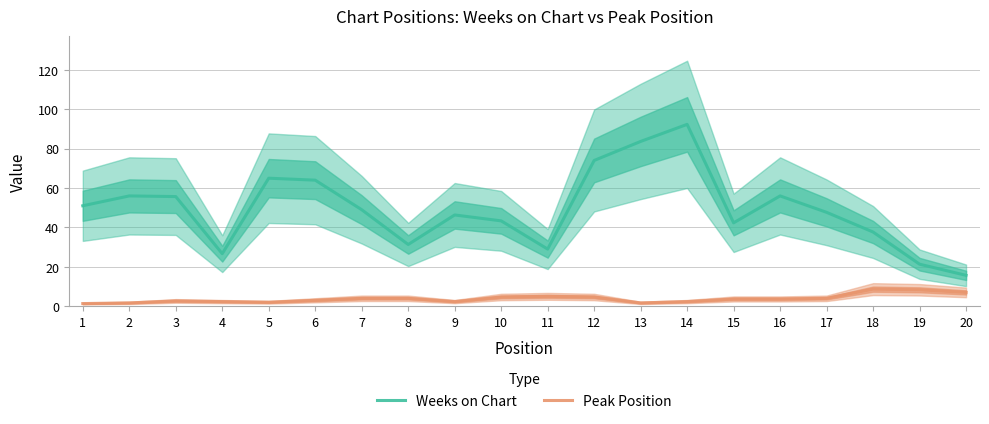

At 15, list the series in order from largest to smallest.

Weeks on Chart, Peak Position